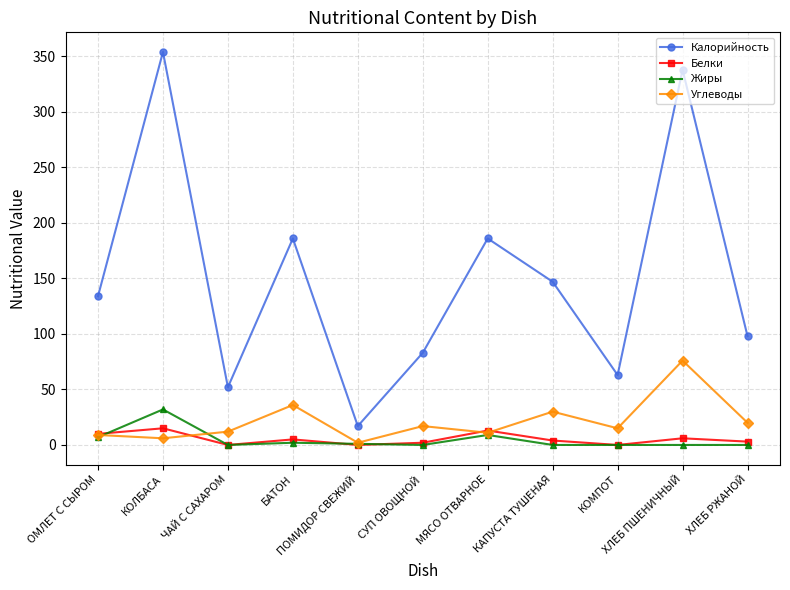

Rank the series by their maximum value, from lowest to highest.

Белки, Жиры, Углеводы, Калорийность